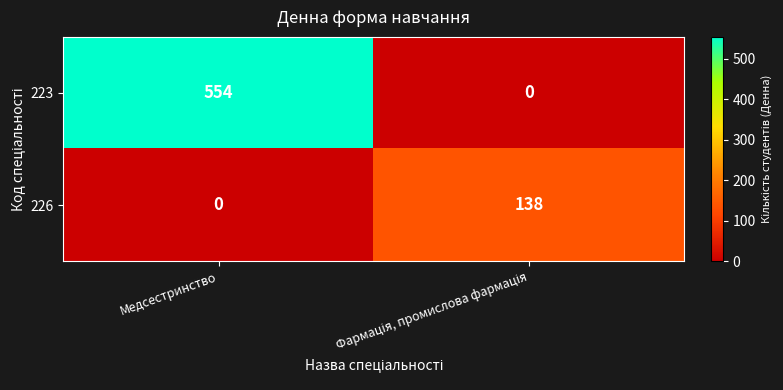

Which series has the largest total across all categories?

223